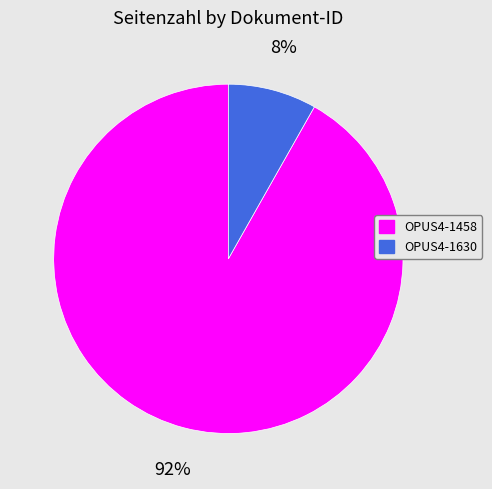

Does OPUS4-1458 represent more than half of the total?

Yes